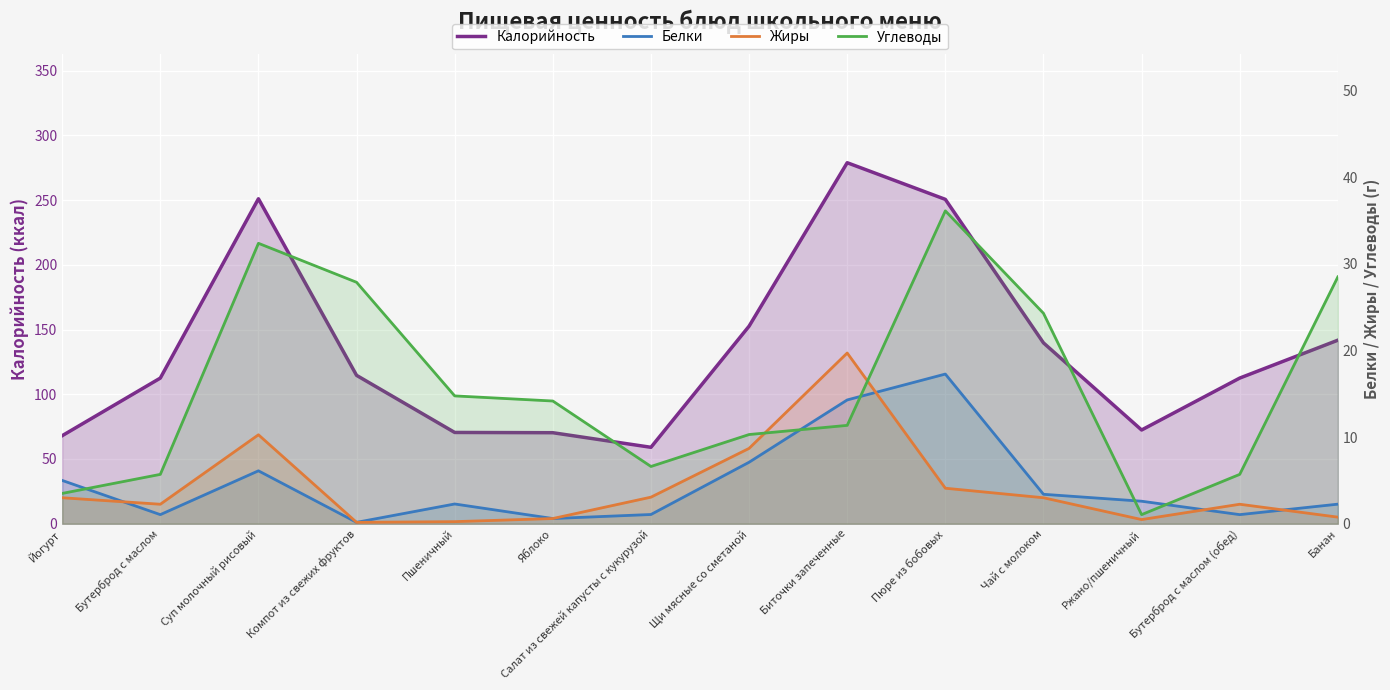

Reading right to left, extract all data points from this chart.

Калорийность: 141.8	112.5	72.4	139.7	250.5	278.8	152.6	59.0	70.3	70.5	114.6	251.0	112.5	68.0
Белки: 2.3	1.1	2.6	3.4	17.3	14.3	7.1	1.1	0.6	2.3	0.2	6.1	1.1	5.0
Жиры: 0.8	2.2	0.5	3.0	4.1	19.7	8.7	3.1	0.6	0.2	0.2	10.3	2.2	3.0
Углеводы: 28.5	5.7	1.1	24.3	36.1	11.4	10.3	6.6	14.2	14.8	27.9	32.4	5.7	3.5